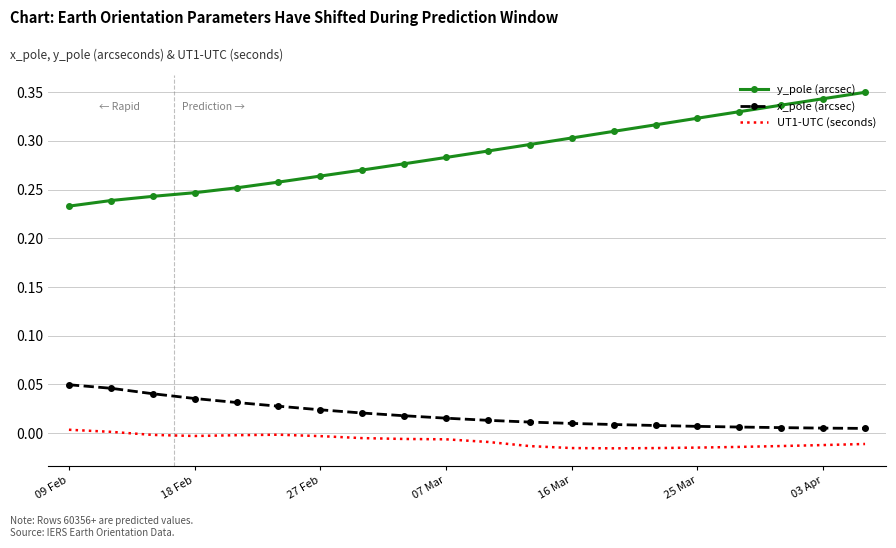

True or false: y_pole (arcsec) and UT1-UTC (seconds) intersect in this chart.

False